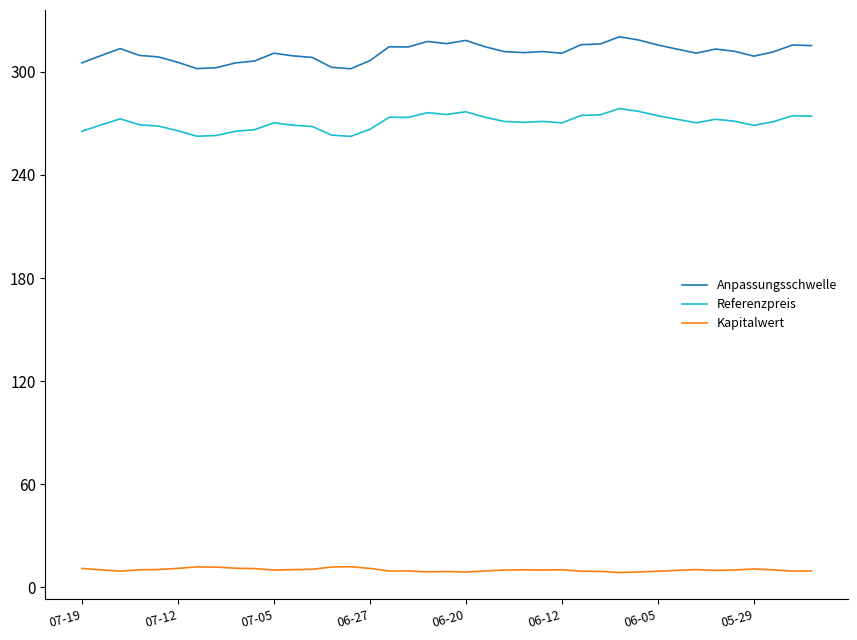

Rank the series by their maximum value, from lowest to highest.

Kapitalwert, Referenzpreis, Anpassungsschwelle